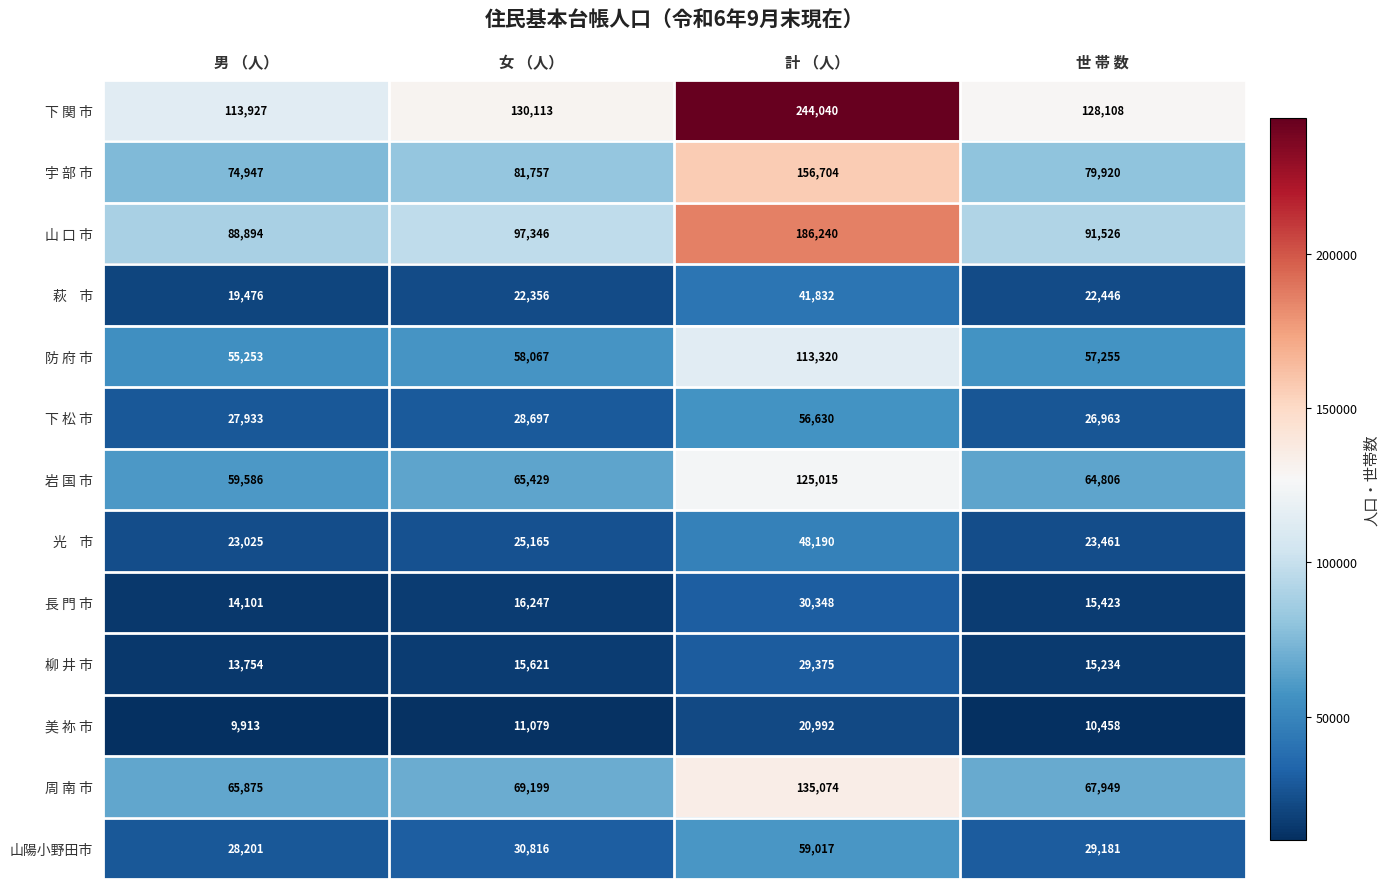

What is the difference between the maximum and minimum values in the 岩 国 市 series?

65429